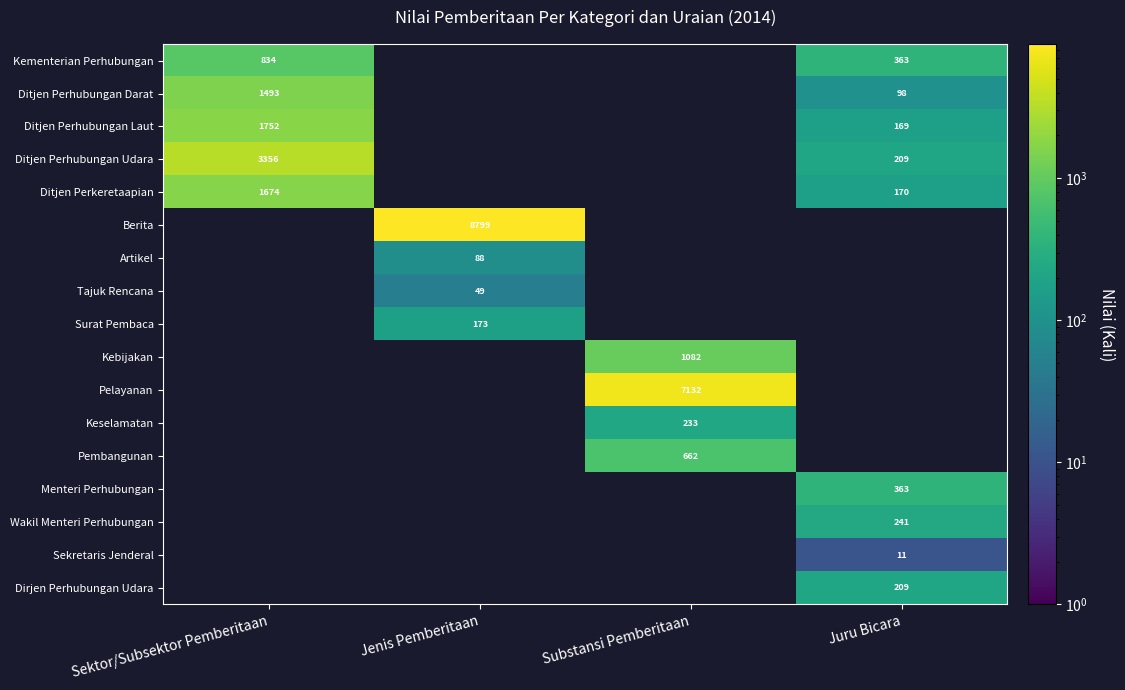

The value of Ditjen Perhubungan Udara at Juru Bicara is 209. True or false?

True